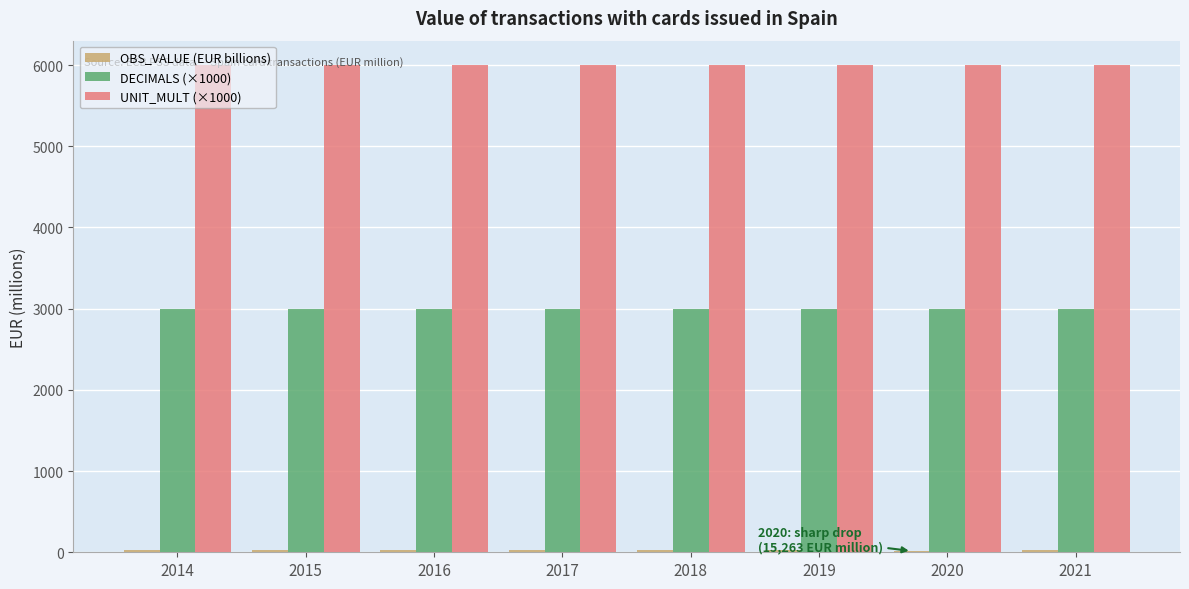

Is the value of DECIMALS (×1000) at 2015 greater than the value of UNIT_MULT (×1000) at 2018?

No